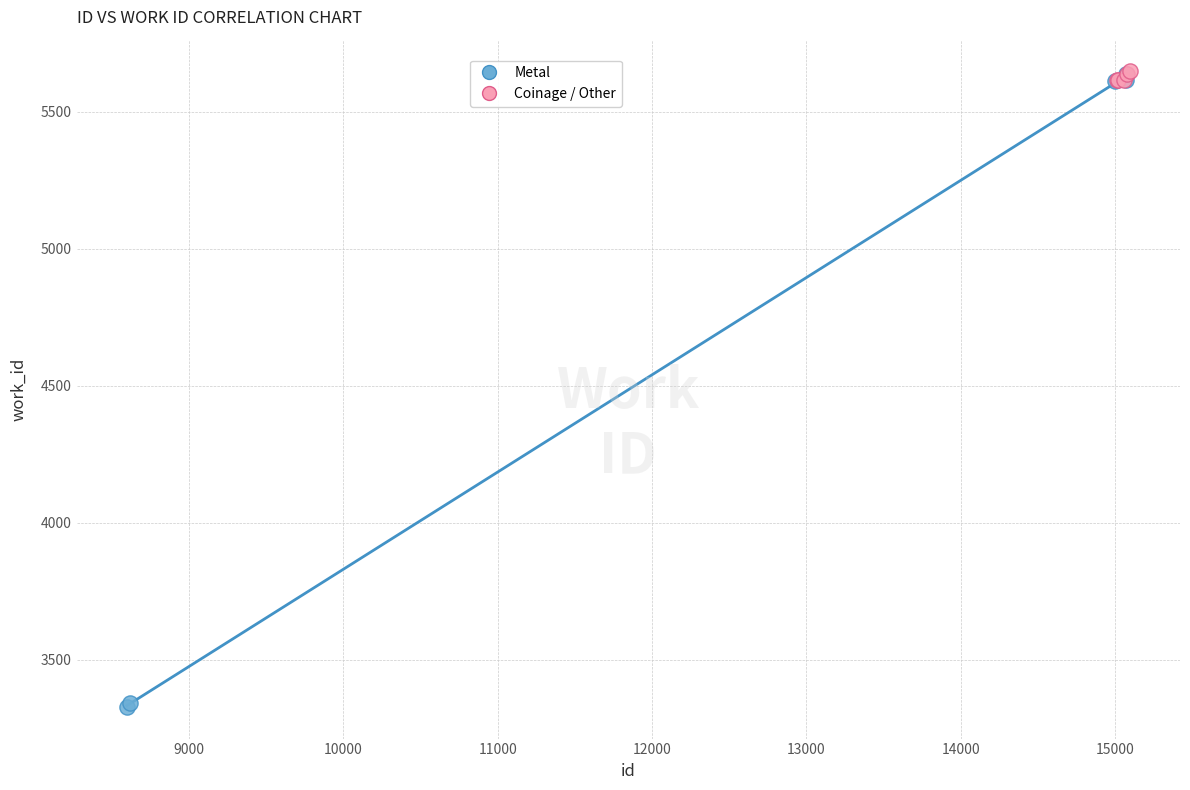

Which series contains the lowest Y value?

Metal